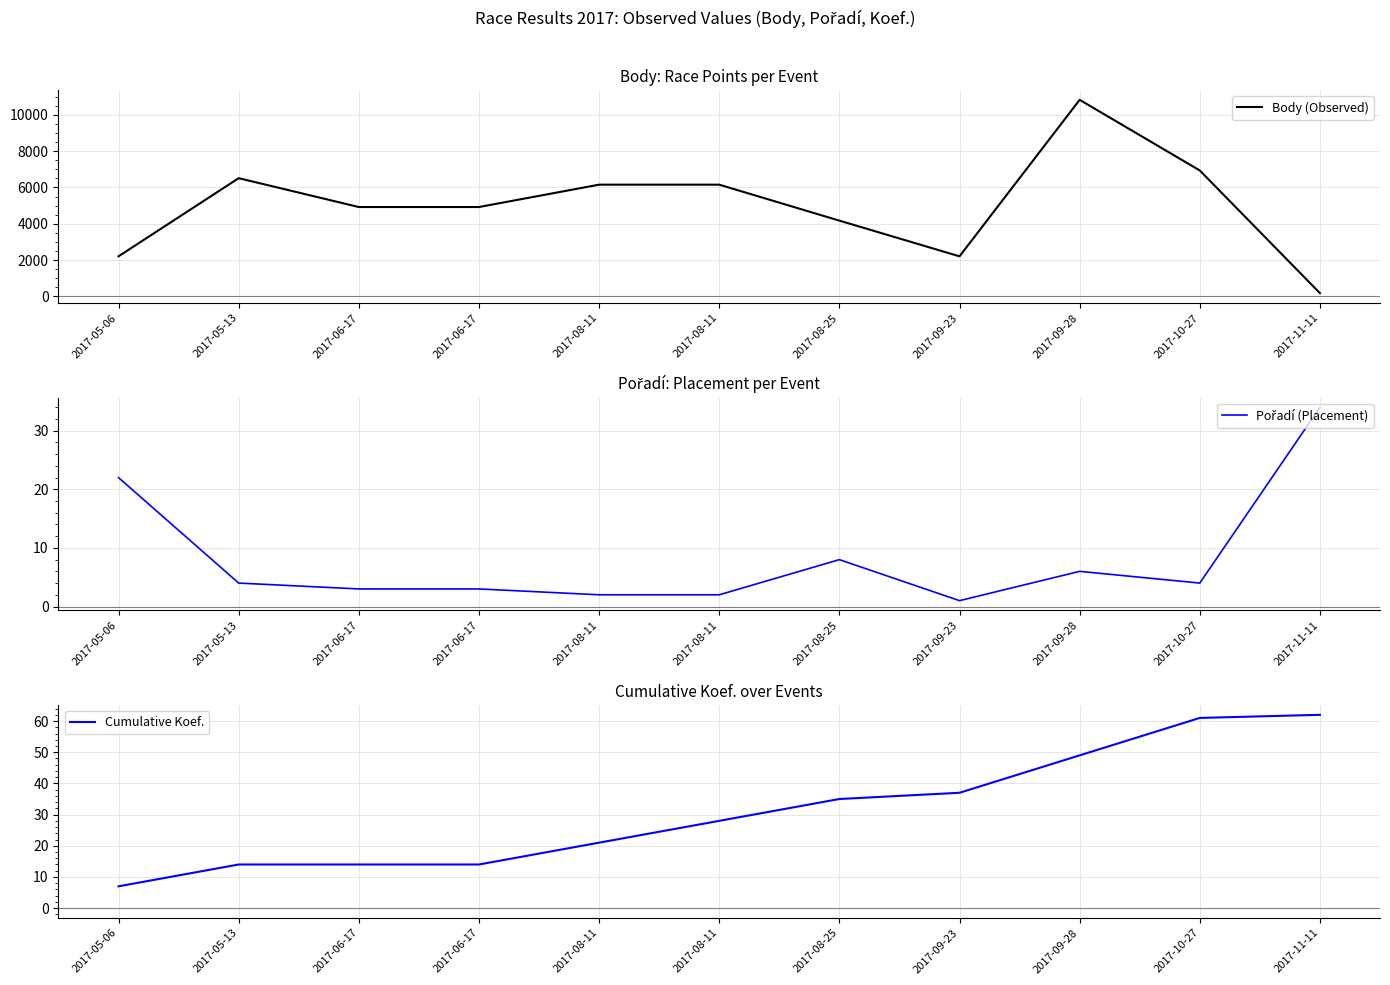

At which category does the chart reach its minimum across all series?

2017-09-23